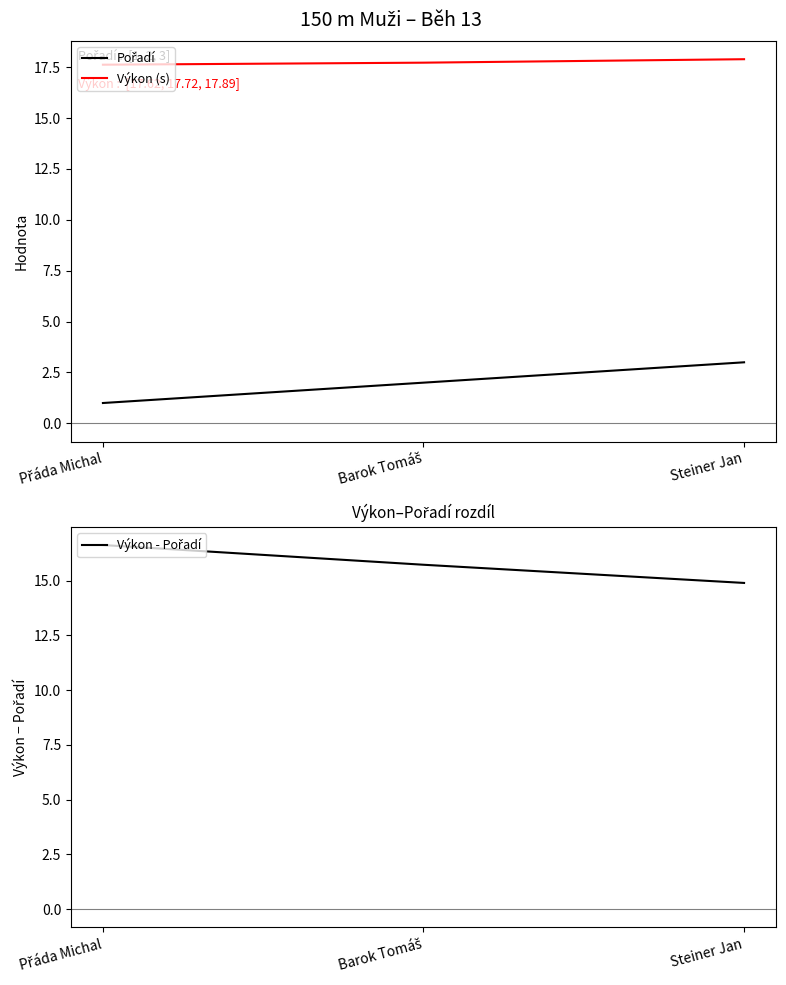

Count the Výkon - Pořadí values in the range 14 to 16.

2